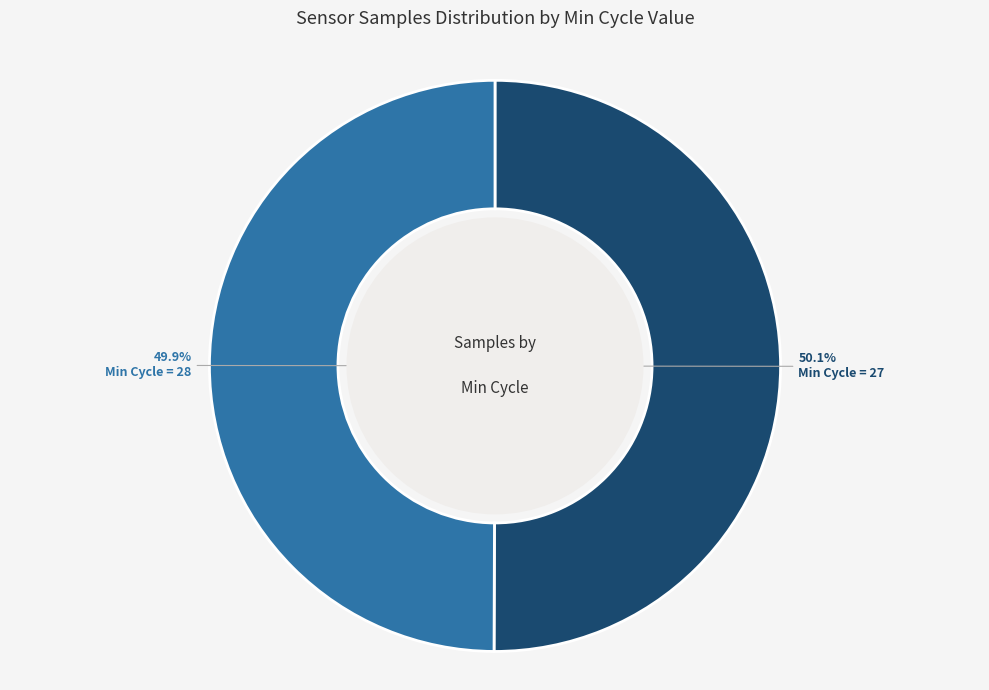

How many slices are in this pie chart?

2